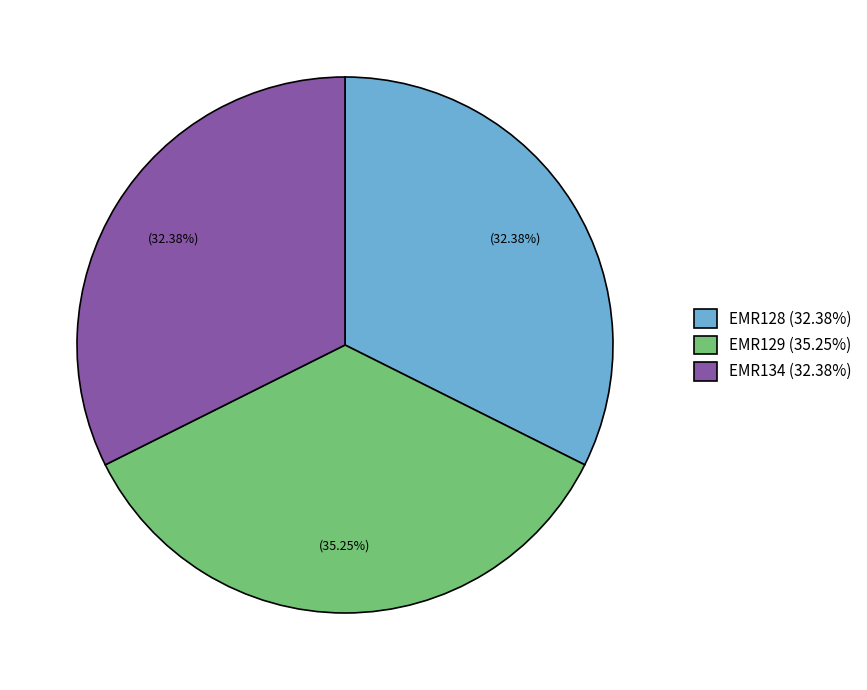

How many segments does this pie chart have?

3